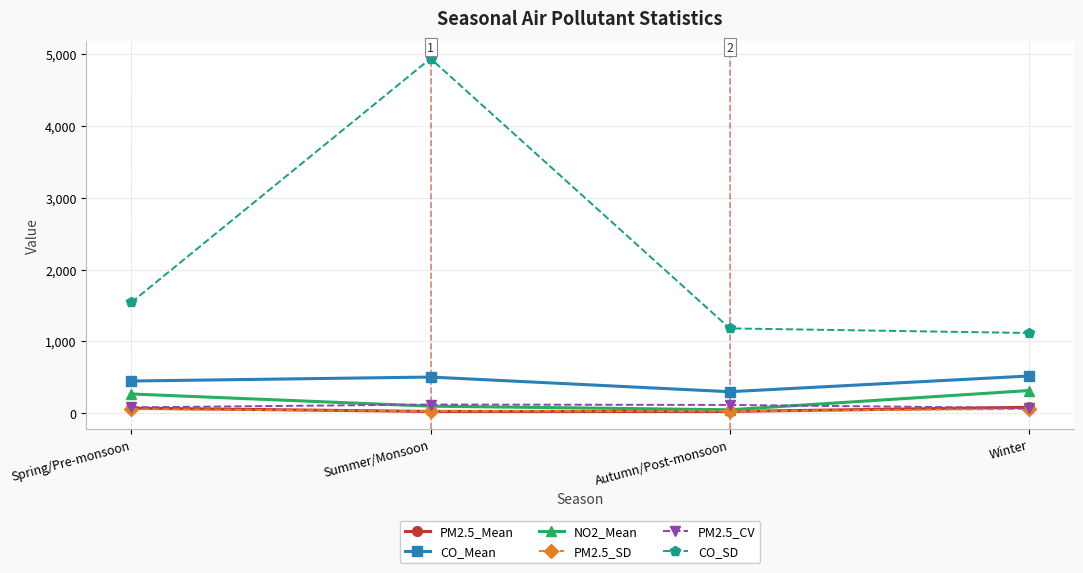

At which category is the sum across all series the highest?

Summer/Monsoon